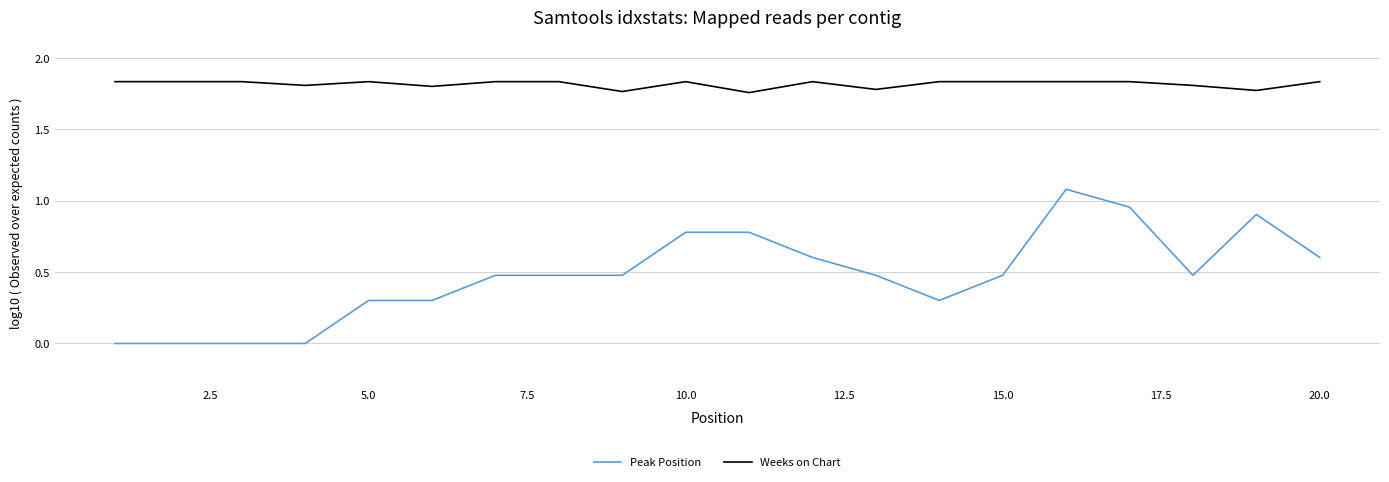

True or false: Peak Position and Weeks on Chart intersect in this chart.

False